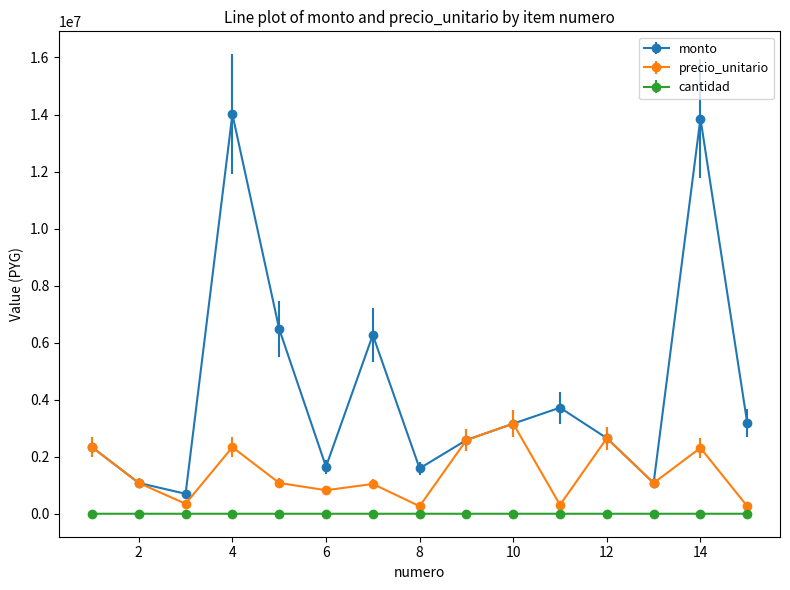

List the series in order of their peak value, highest first.

monto, precio_unitario, cantidad